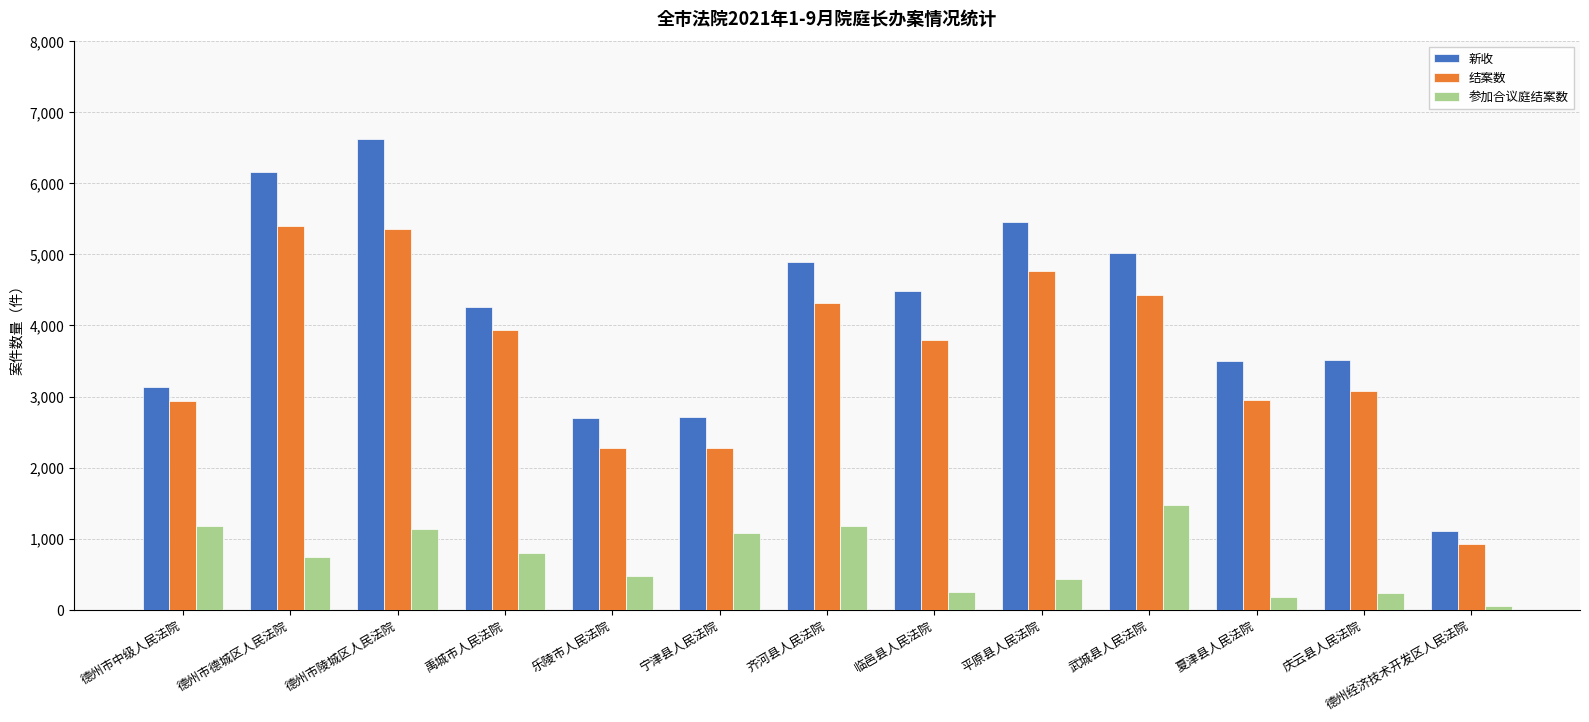

What is the difference between the 参加合议庭结案数 values at 齐河县人民法院 and 夏津县人民法院?

1000